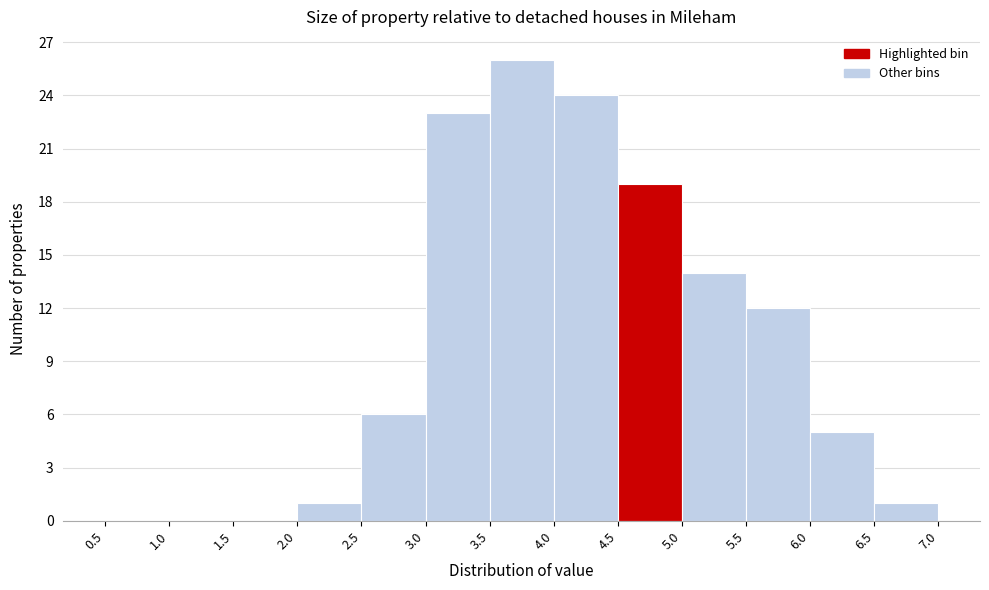

Reading left to right, list every bar in this chart as the range it spans on the x-axis followed by its height. The values are not printed on the chart, so give them approximately, as read against the axis.

0.5 to 1.0: 0
1.0 to 1.5: 0
1.5 to 2.0: 0
2.0 to 2.5: 1
2.5 to 3.0: 6
3.0 to 3.5: 23
3.5 to 4.0: 26
4.0 to 4.5: 24
4.5 to 5.0: 19
5.0 to 5.5: 14
5.5 to 6.0: 12
6.0 to 6.5: 5
6.5 to 7.0: 1